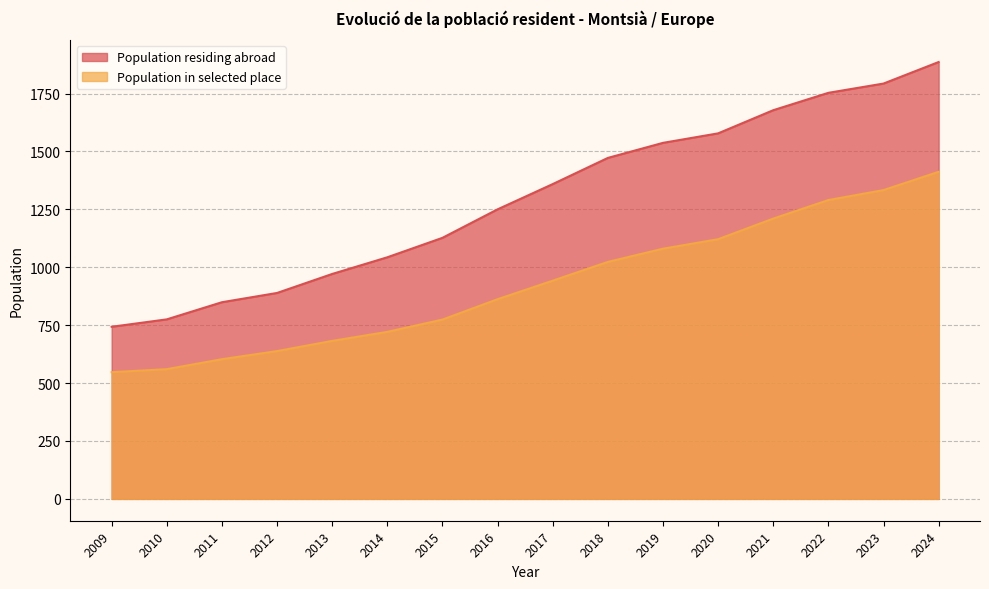

How many values in the Population in selected place series exceed 942?

7